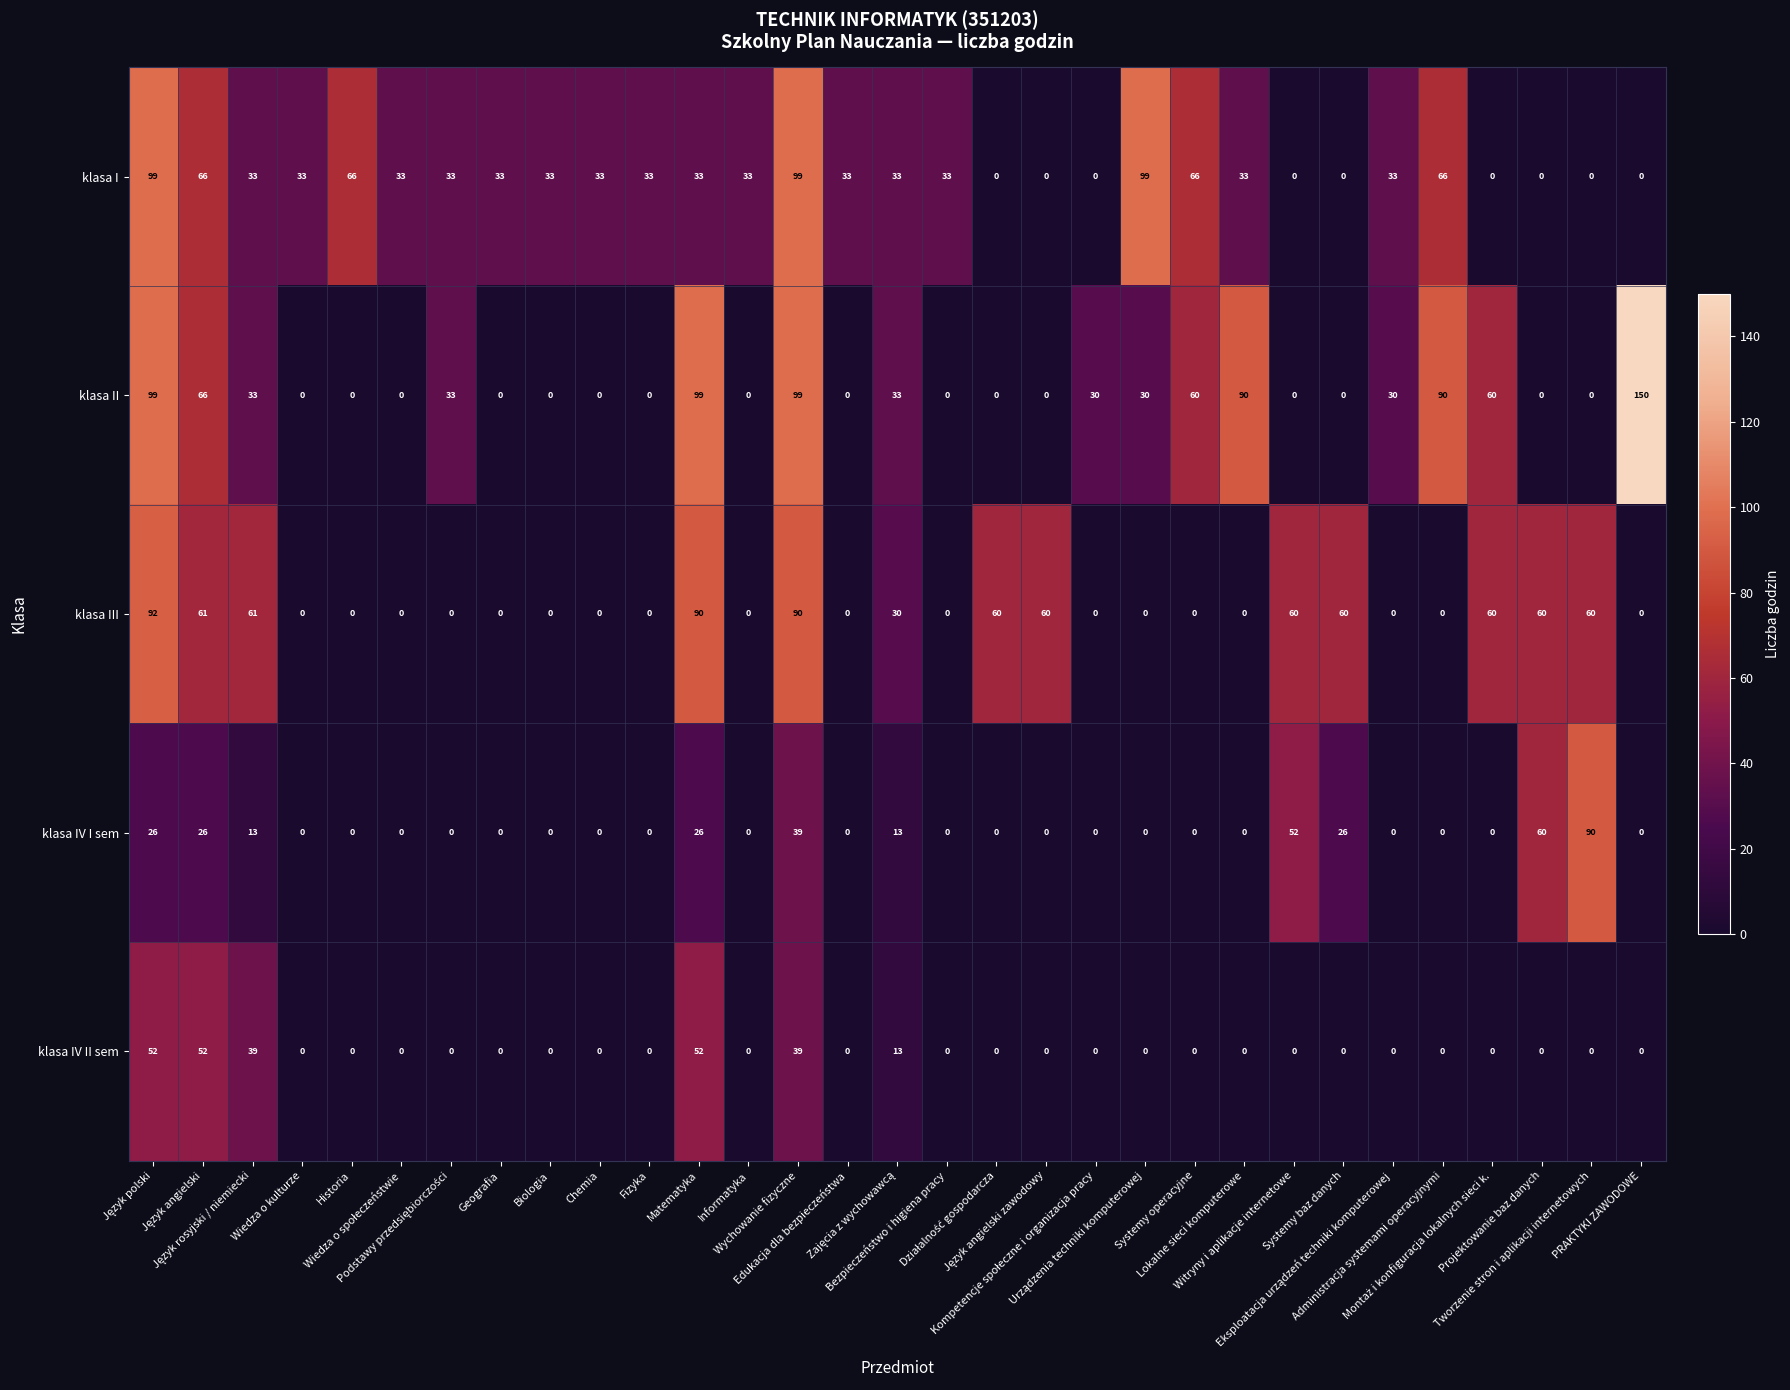

Count the number of data series in this chart.

5